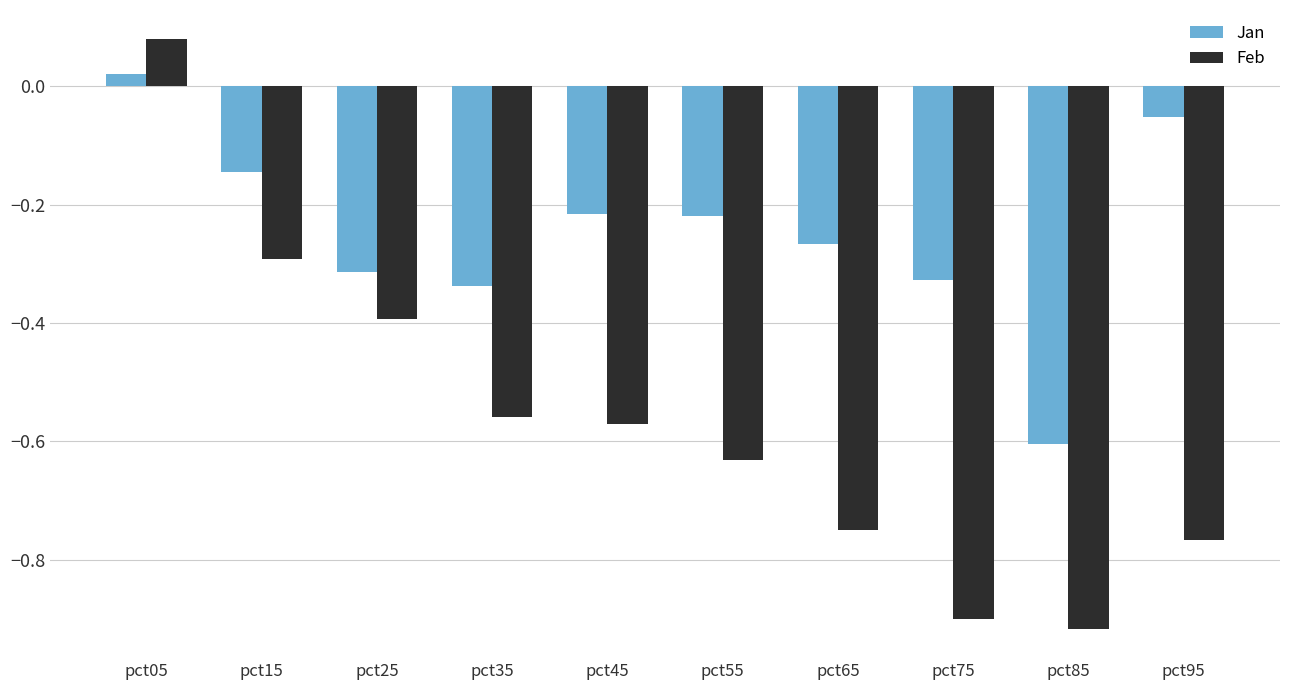

Which series has the largest total across all categories?

Jan